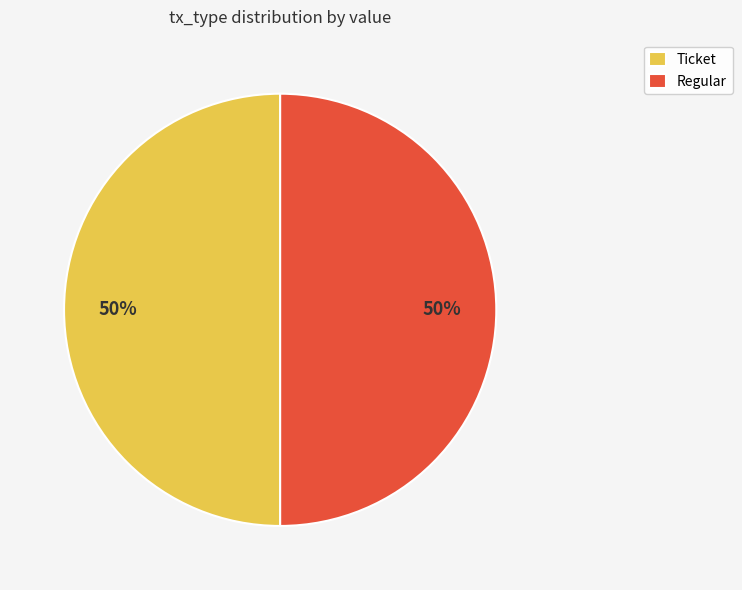

True or false: Ticket accounts for 41% of the total.

False